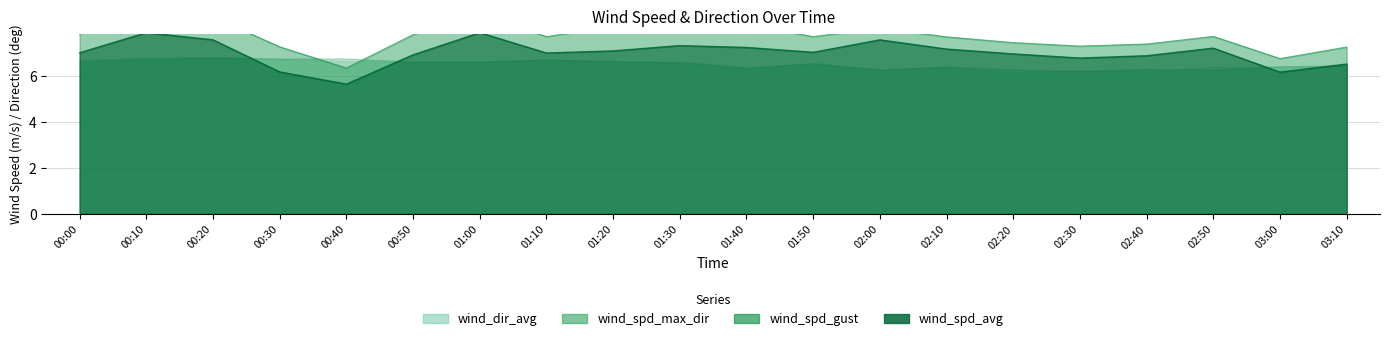

Which series has the largest total across all categories?

wind_spd_gust